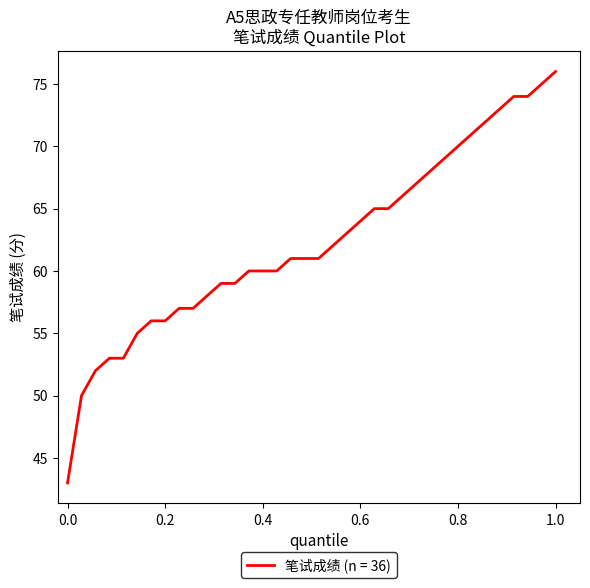

What is the difference between the maximum and minimum values?

33